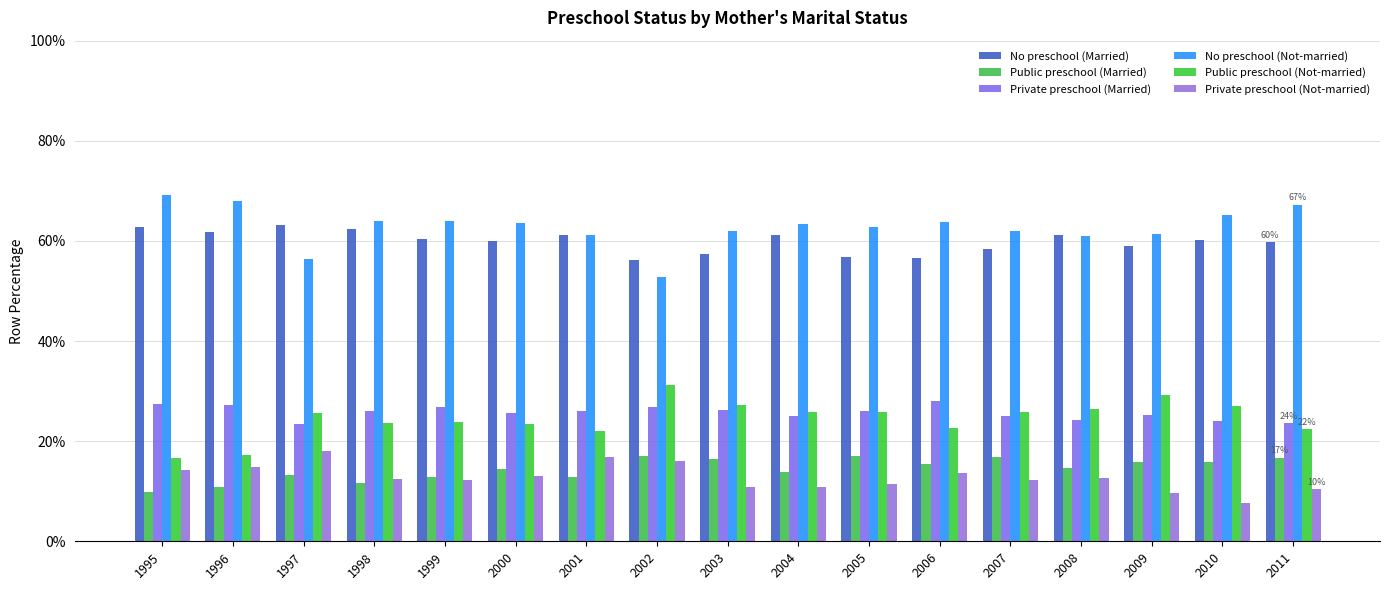

Which series has the largest total across all categories?

No preschool (Not-married)